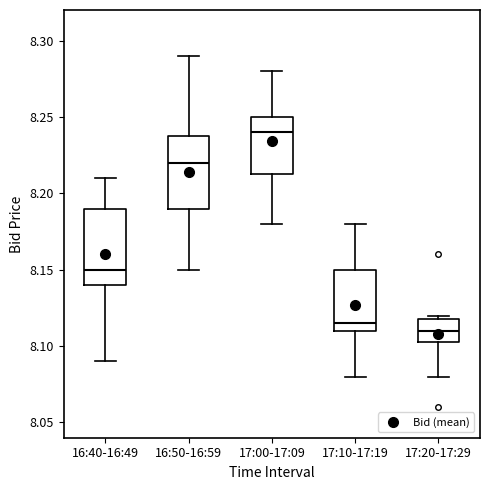

Where is the upper edge of the box for 17:10-17:19 on the y-axis? The values are not printed on the chart, so give them approximately, as read against the axis.

8.150